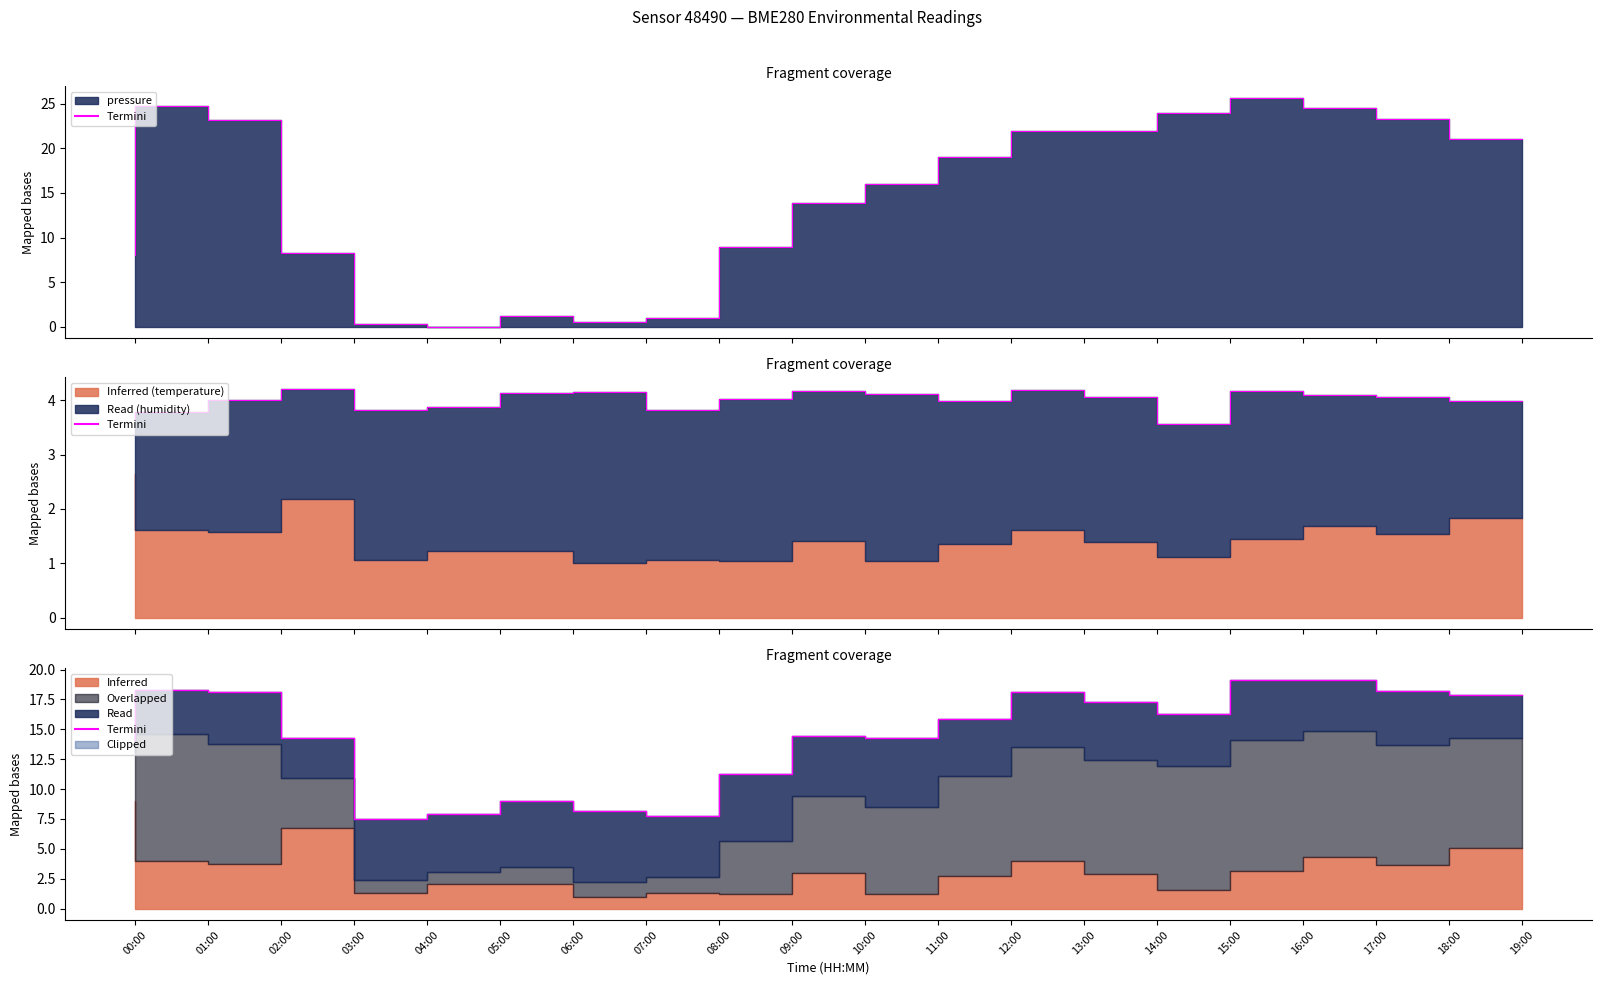

How many lines are shown in the chart?

1